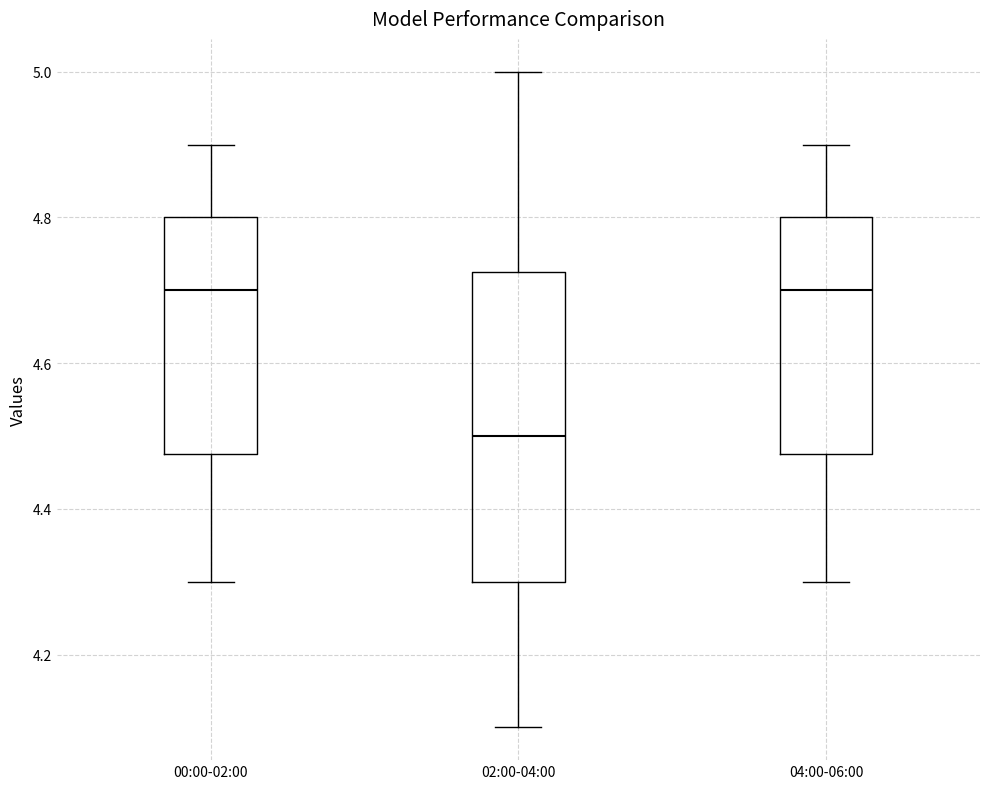

Where is the lower edge of the box for 02:00-04:00 on the y-axis? The values are not printed on the chart, so give them approximately, as read against the axis.

4.30